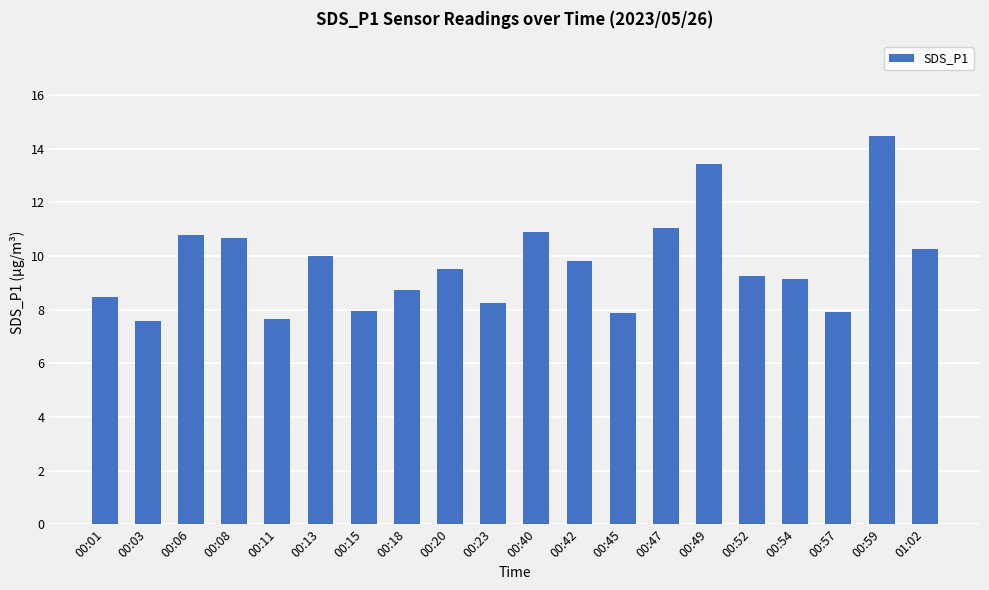

Which category has the highest value across all series?

00:59